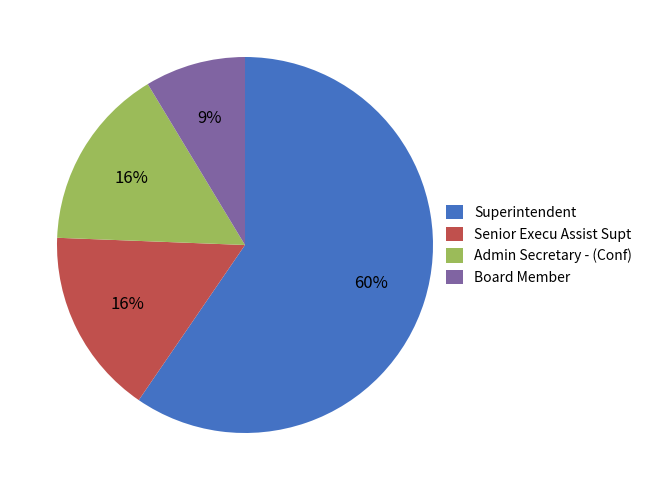

To the nearest percent, what is the combined percentage of Board Member and Superintendent?

68%